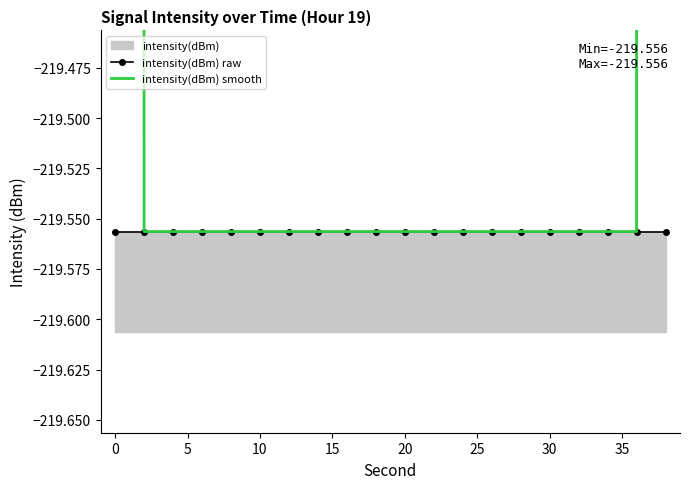

Rank the series by their average value, from lowest to highest.

intensity(dBm) raw, intensity(dBm) smooth